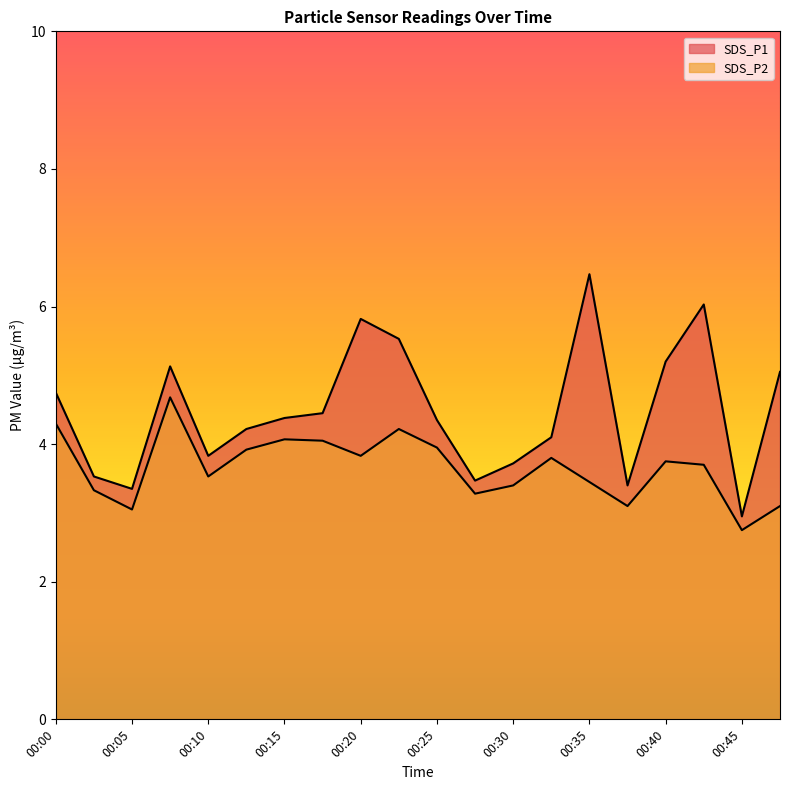

List the labels in order of SDS_P2 value, smallest first.

00:45, 00:05, 00:37, 00:47, 00:27, 00:02, 00:30, 00:35, 00:10, 00:42, 00:40, 00:32, 00:20, 00:12, 00:25, 00:17, 00:15, 00:22, 00:00, 00:07